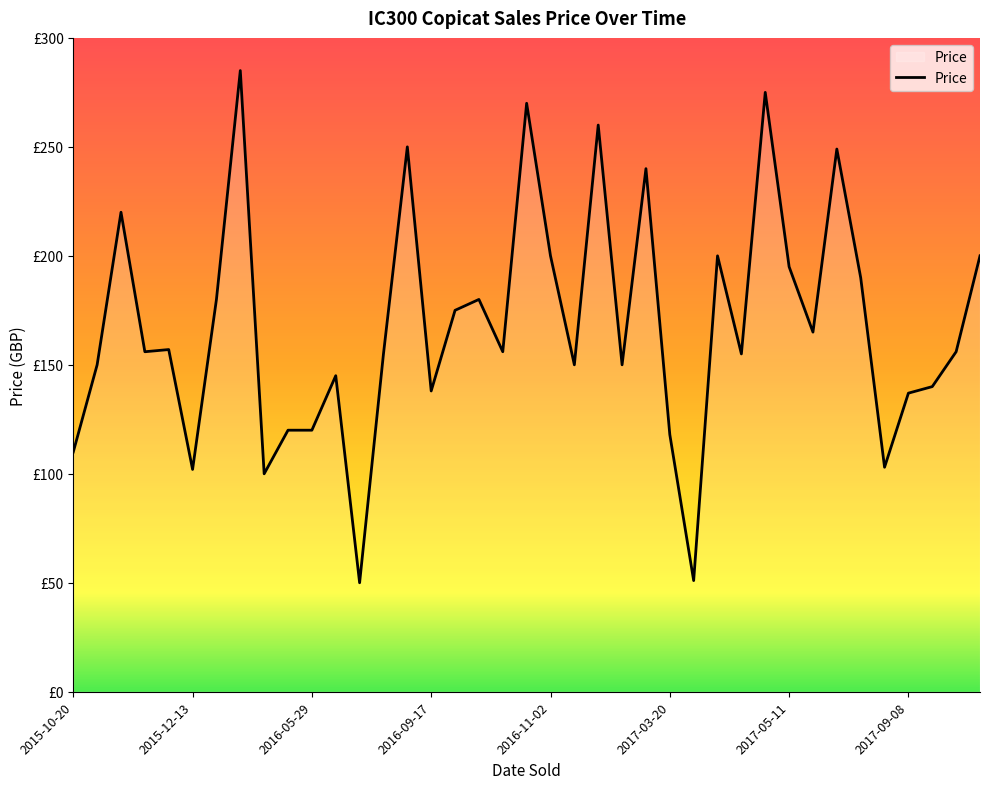

Does the chart display data point markers on the line(s)?

No